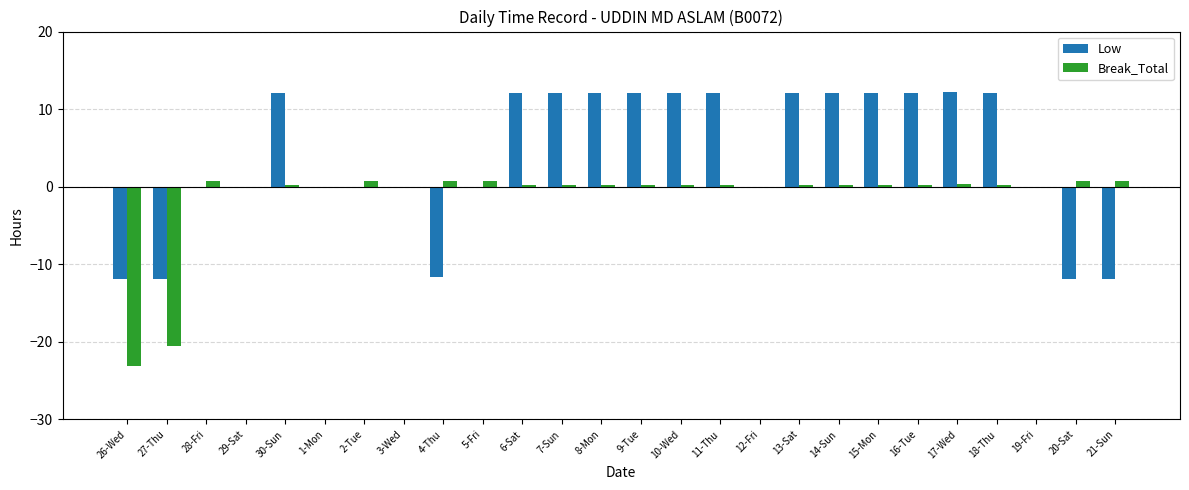

The Low series shows 12.1 at 7-Sun. True or false?

True